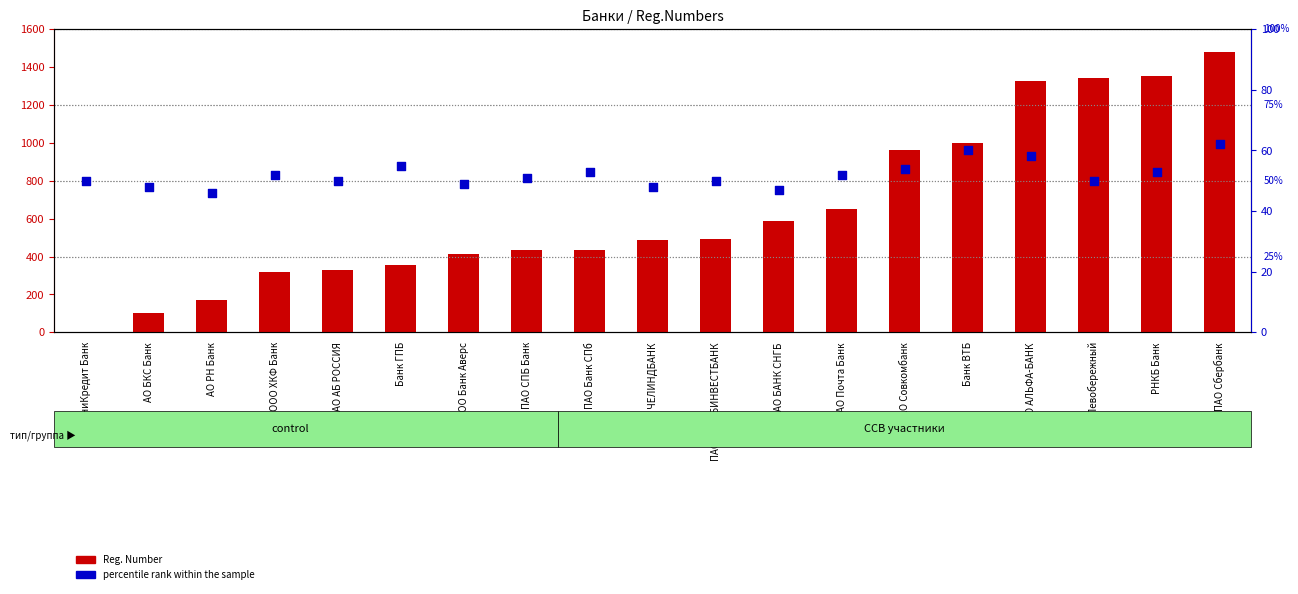

Which series has the widest spread of Y values?

Reg. Number